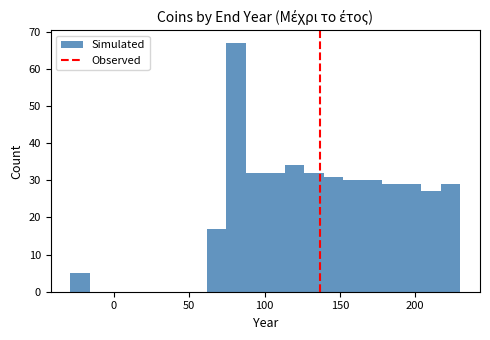

Around what value on the x-axis is the tallest bar? Give the approximate position of its centre, as read against the axis.

80